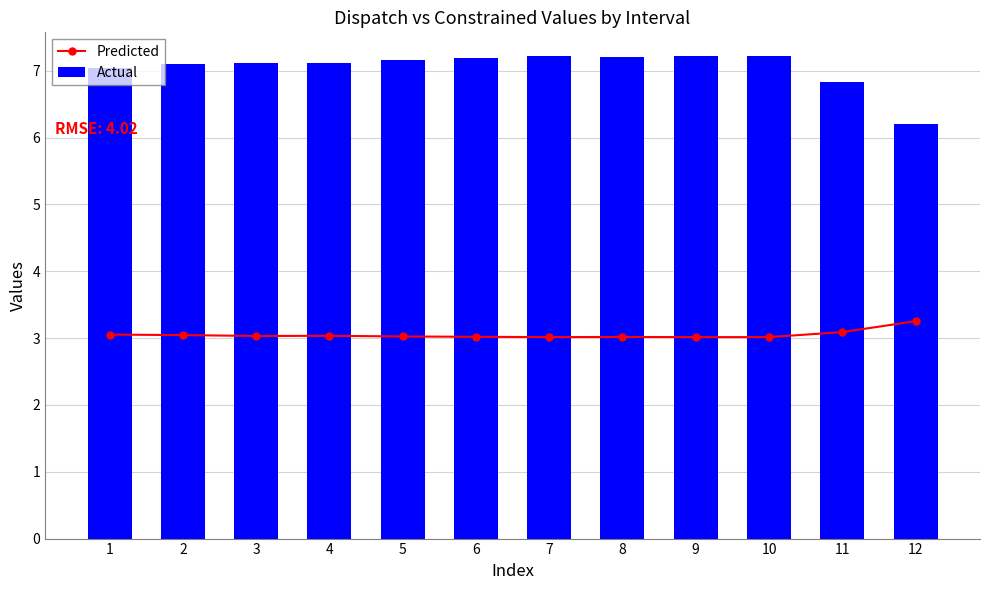

The Actual series shows 3.8 at 5. True or false?

False